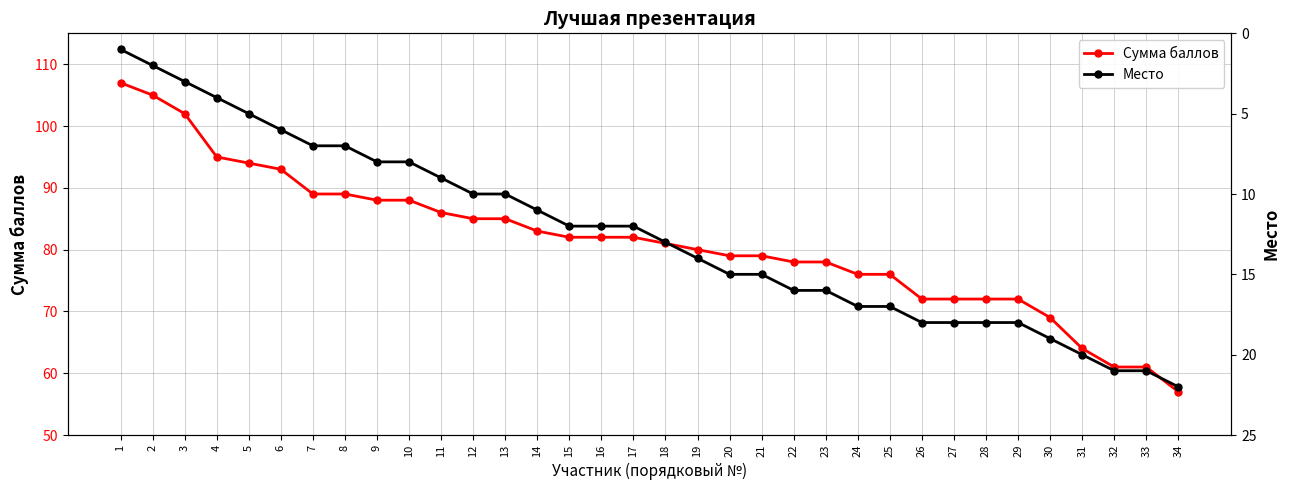

True or false: Место has more than 1 interior local peaks.

False